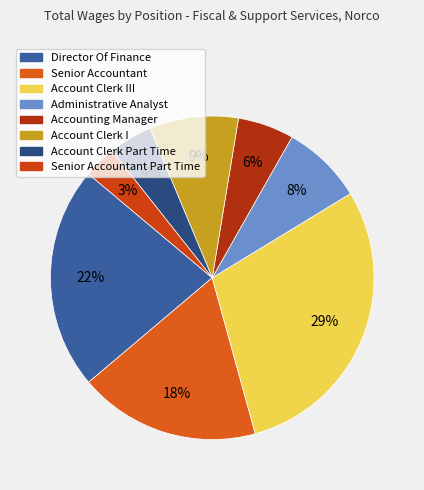

How many slices are in this pie chart?

8